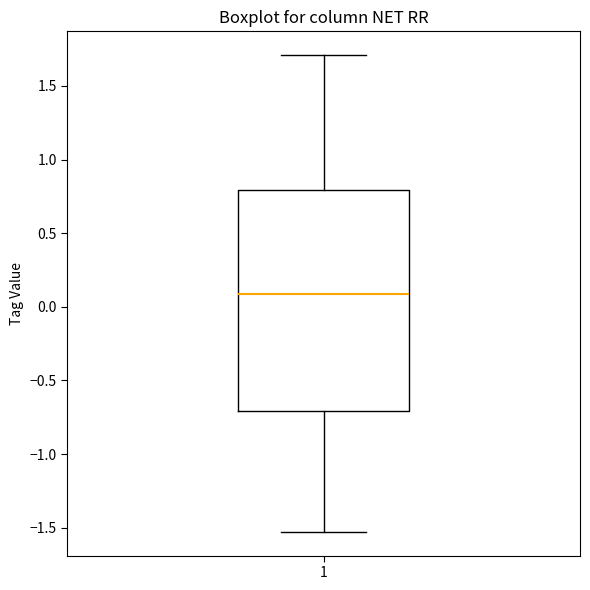

Read this box plot against the y-axis: the position of the median line, the range covered by the box, and the ends of both whiskers. The values are not printed on the chart, so give them approximately, as read against the axis.

median 0.10, box -0.70 to 0.80, whiskers -1.55 to 1.70